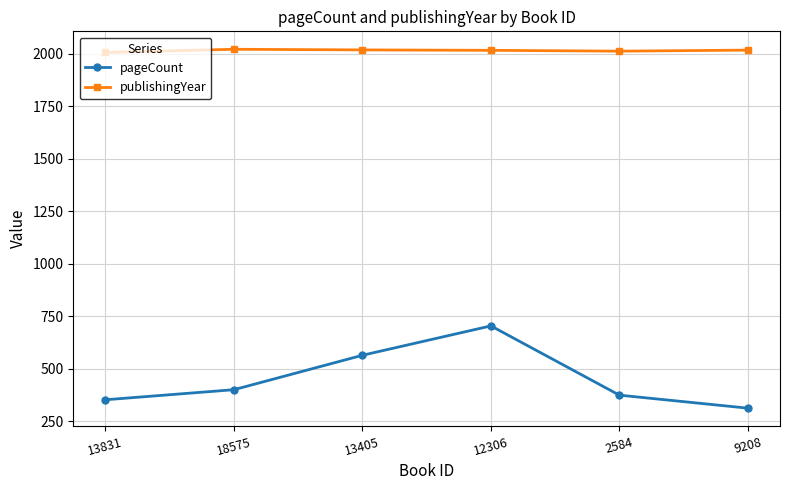

True or false: pageCount and publishingYear intersect in this chart.

False